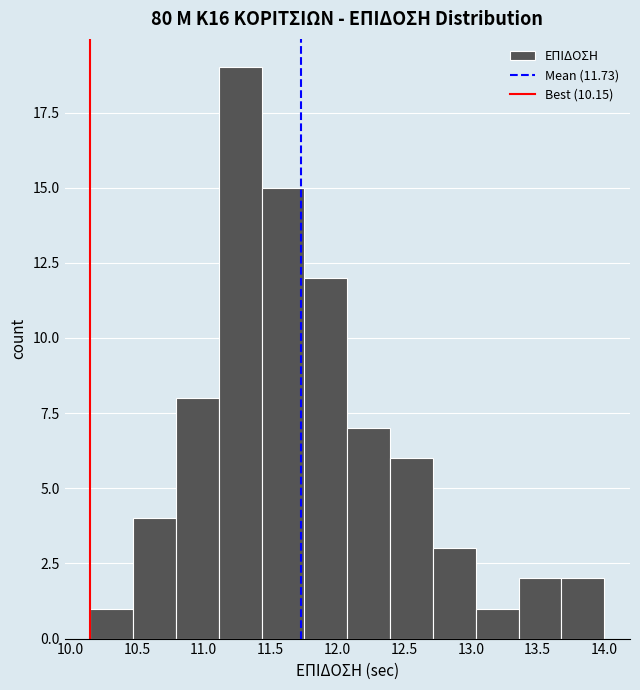

How tall is the bar that spans 11.45 to 11.75 on the x-axis? Neither the bar edges nor the heights are printed on the chart, so give them approximately, as read against the axes.

15